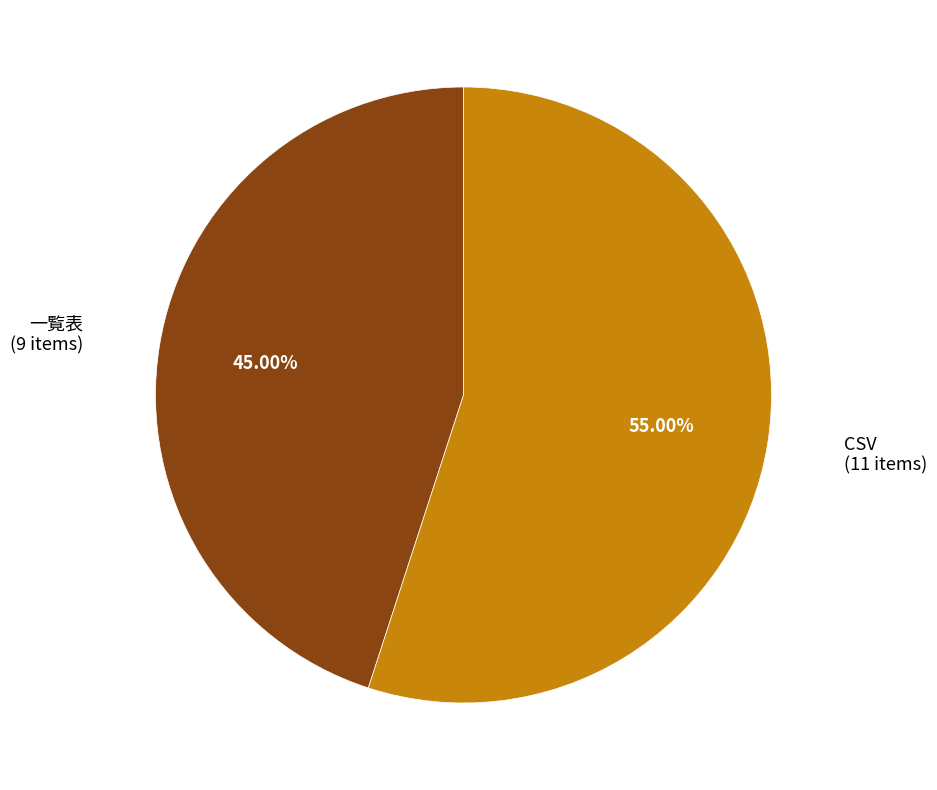

What portion of the pie excludes 一覧表?

55.0%